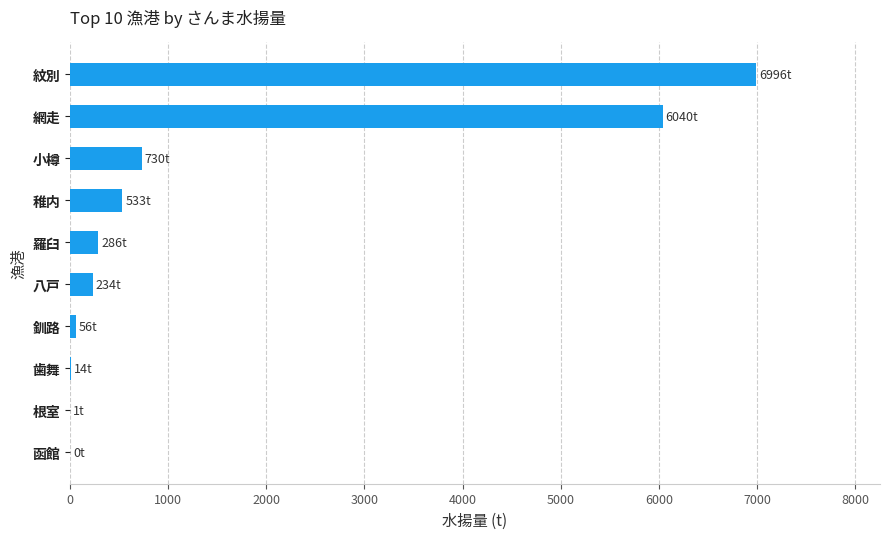

Are the bars horizontal?

Yes